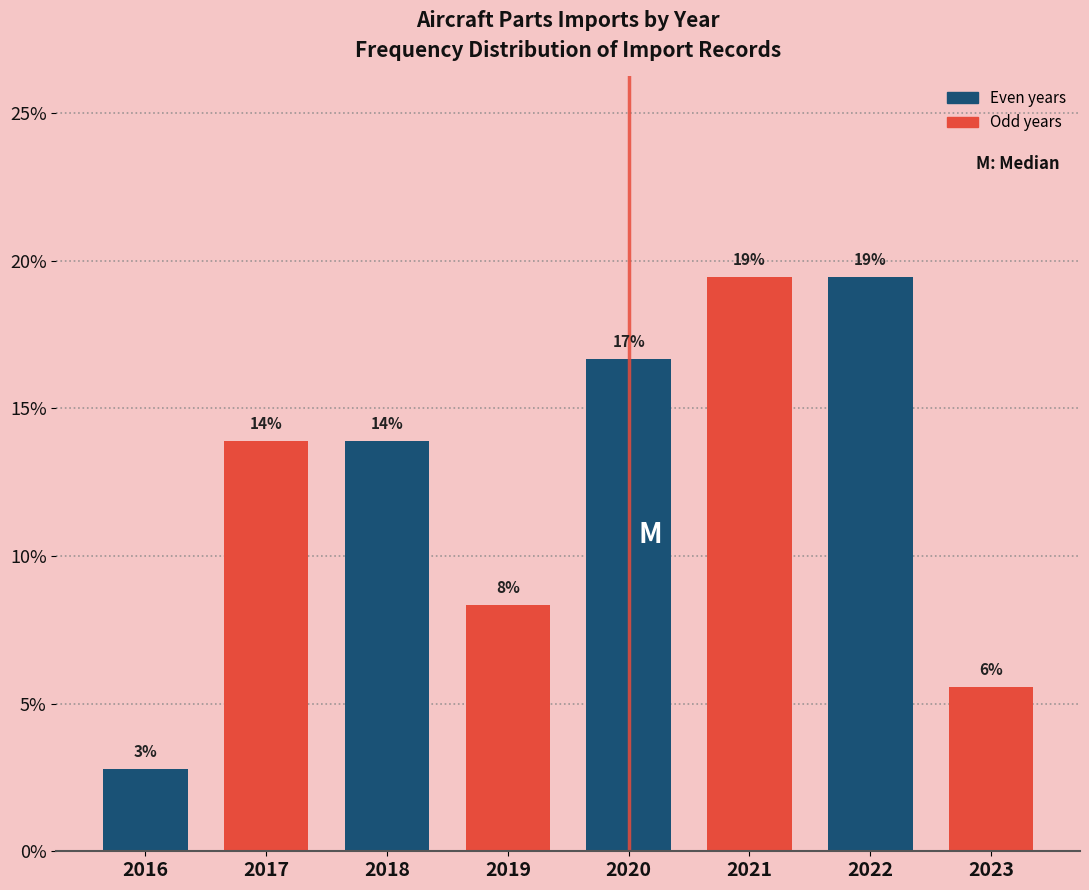

Are the bars horizontal?

No